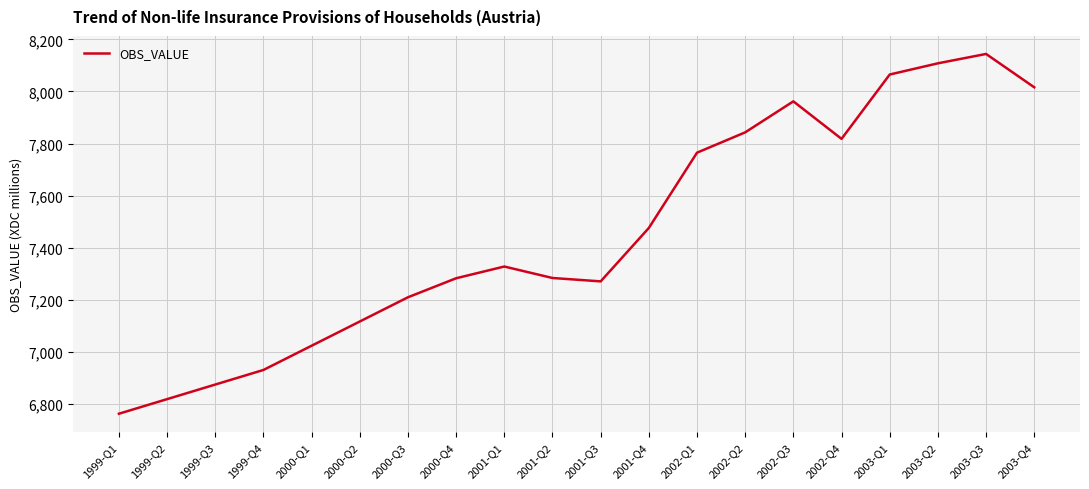

How many distinct data groups are displayed?

1